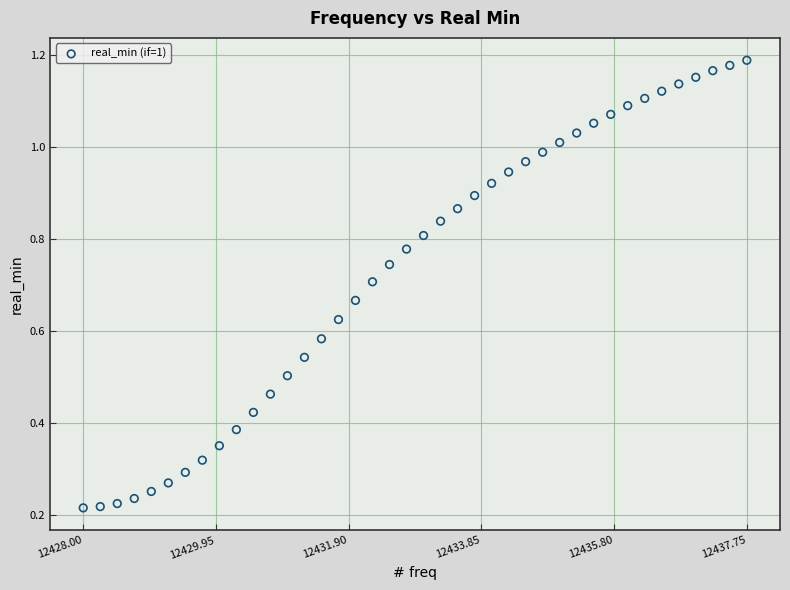

What is the range of X values (max minus min)?

9.8